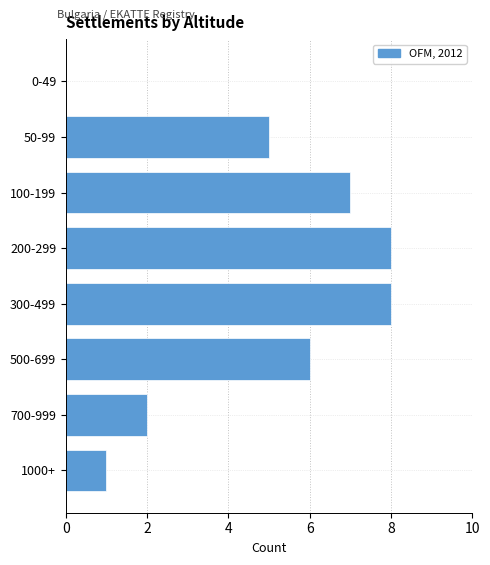

Reading bottom to top, what are all the values shown in this chart?

1000+=1	700-999=2	500-699=6	300-499=8	200-299=8	100-199=7	50-99=5	0-49=0